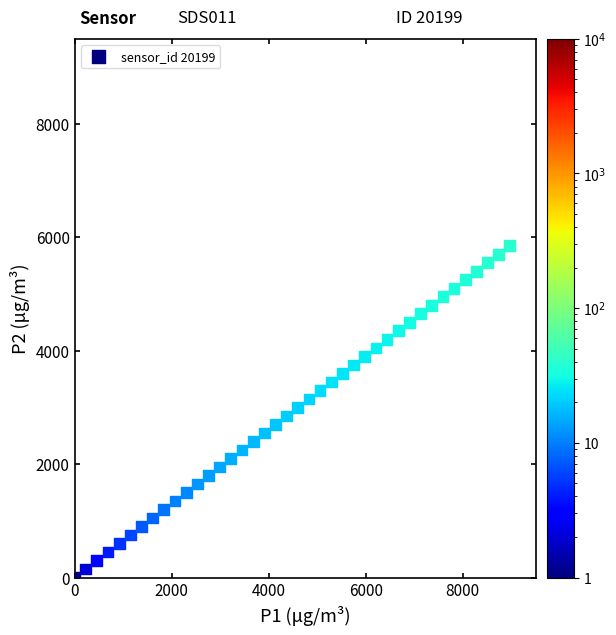

What is the range of Y values (max minus min)?

5850